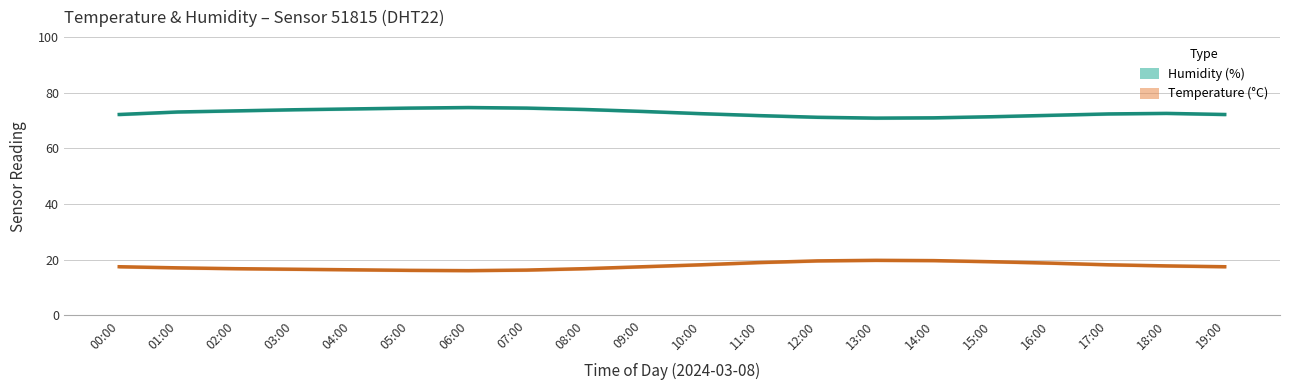

Where is Temperature (°C) nearest to the value 17?

01:00